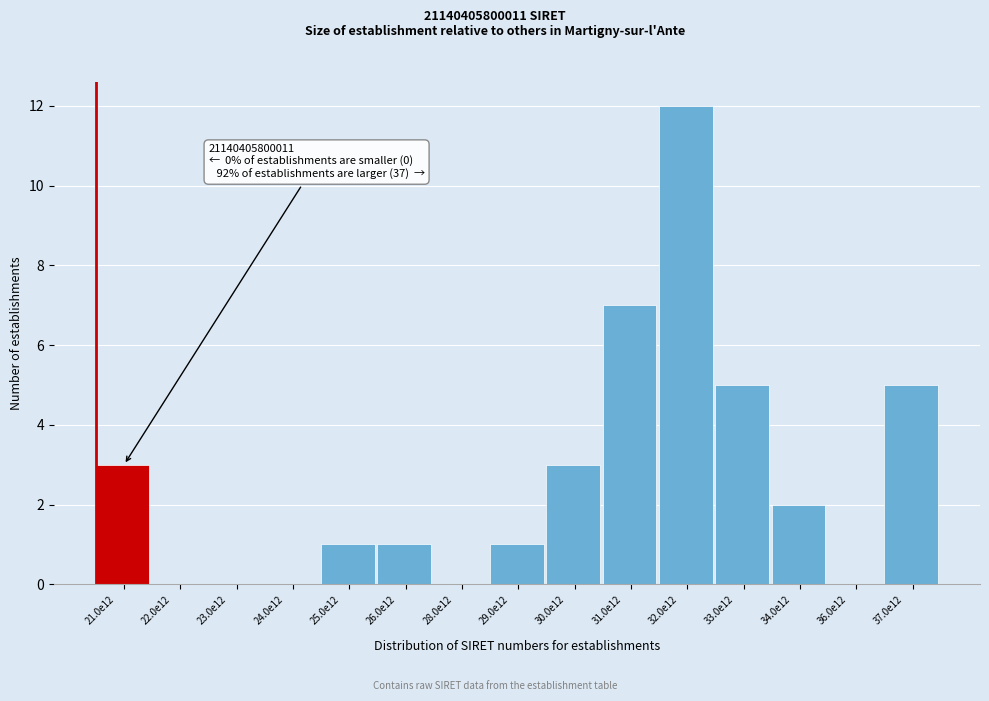

What is the sum of all values?

40